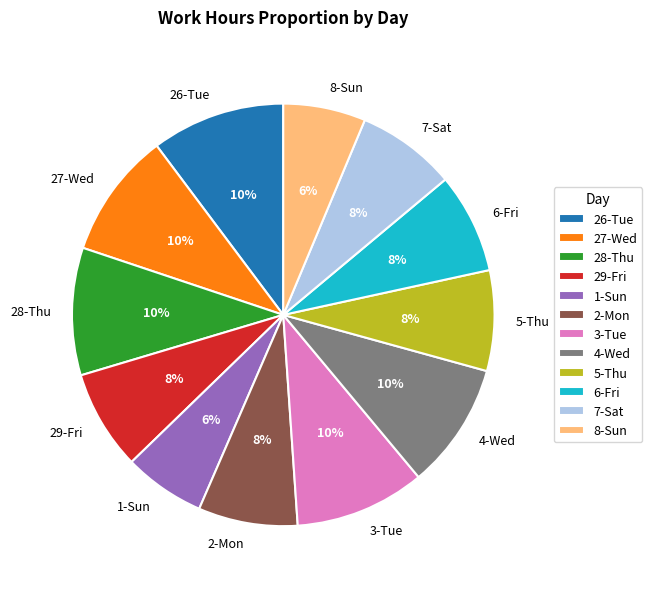

Do 8-Sun and 27-Wed together represent more than half of the pie?

No